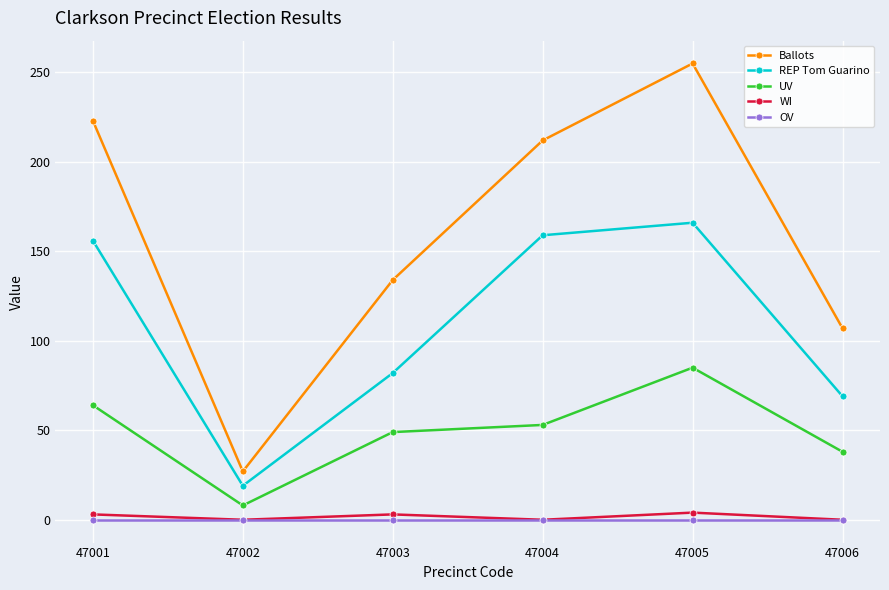

At which category does Ballots reach its first local valley?

47002